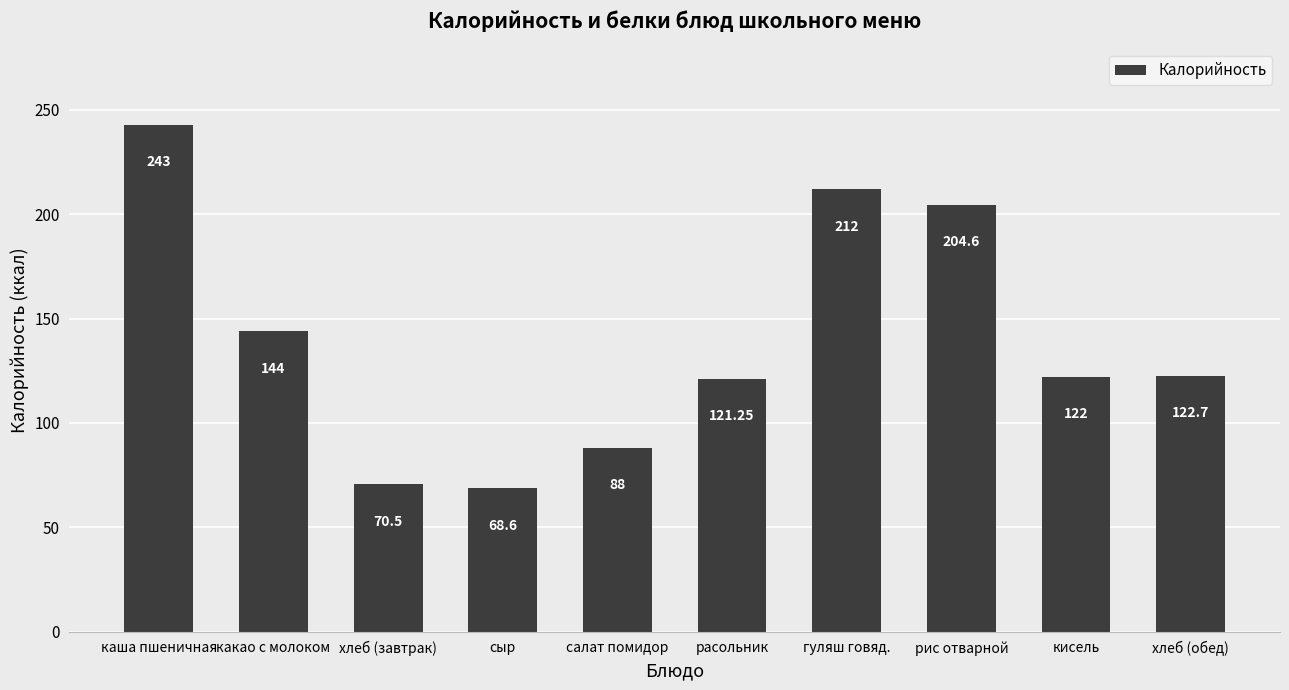

What is the difference between the maximum and minimum values?

174.4